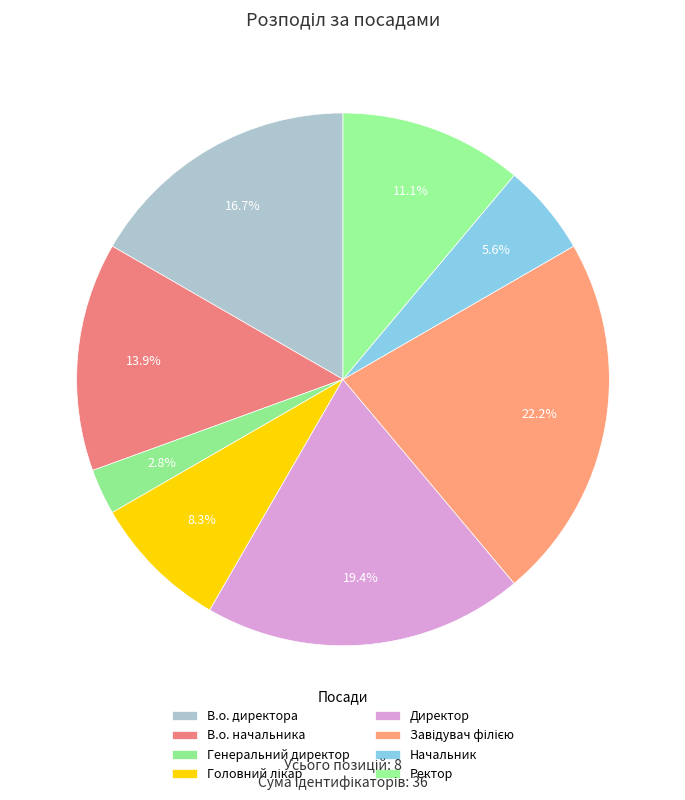

What percentage is the Директор slice, to the nearest percent?

19%